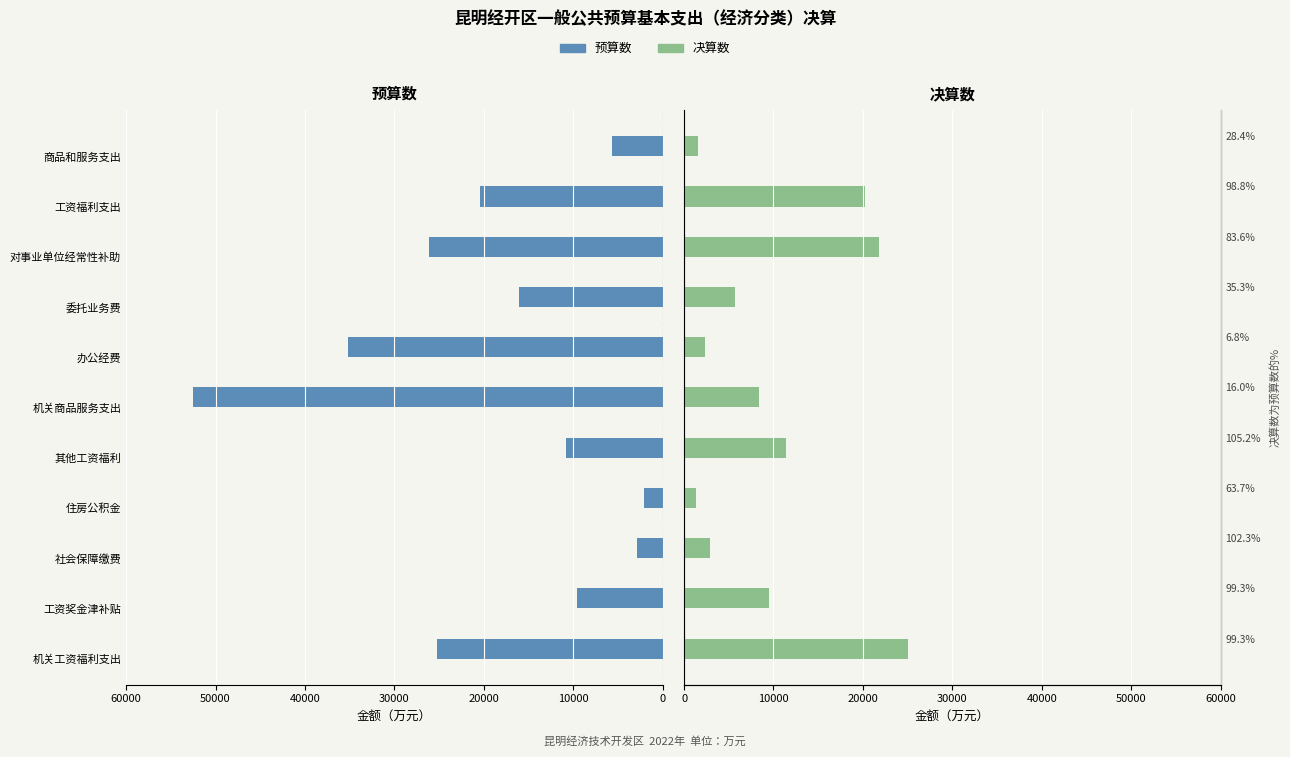

Count the number of data series in this chart.

2